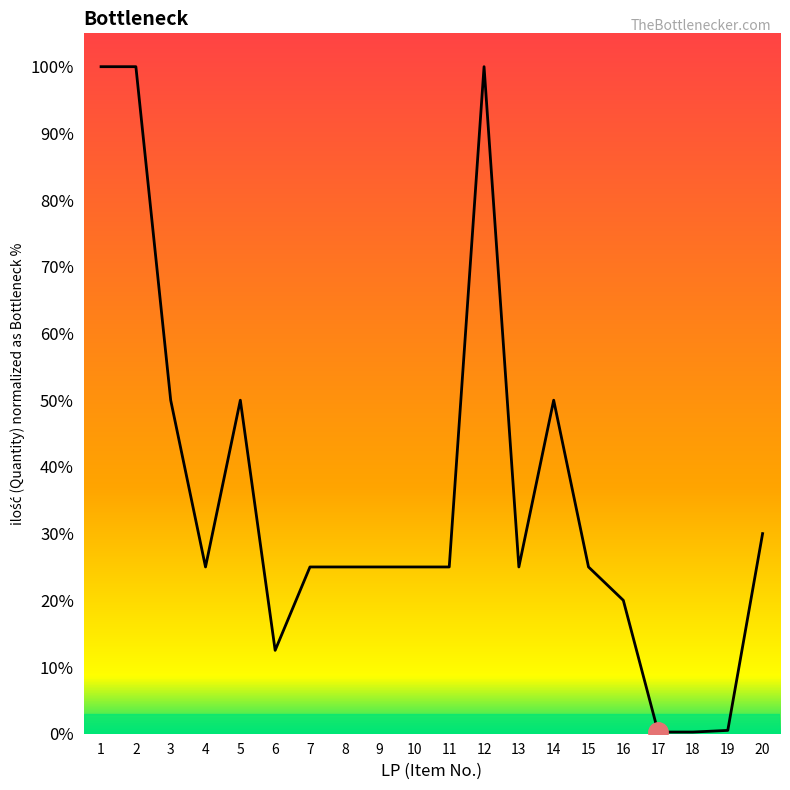

Does the chart have visible grid lines?

No